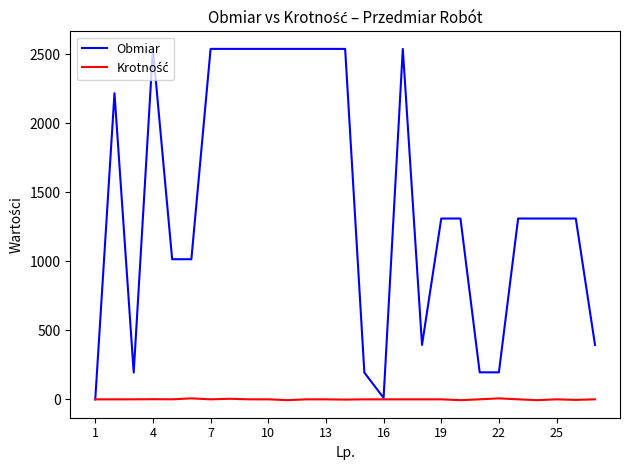

Which series has the widest spread of values?

Obmiar